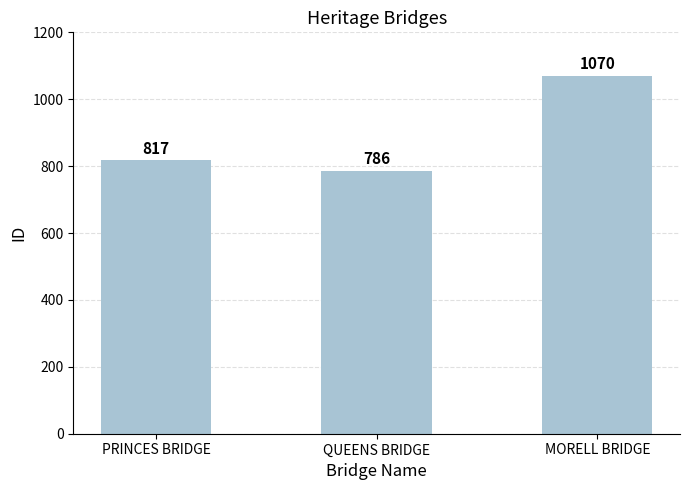

Does the chart contain any negative values?

No